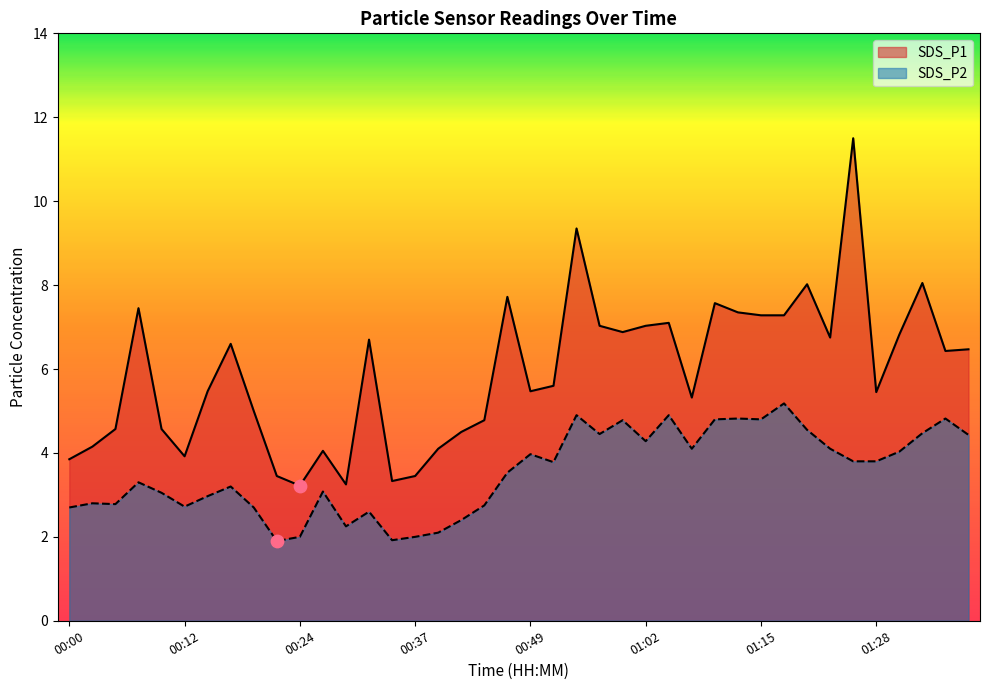

At how many categories does at least one series exceed 9?

2